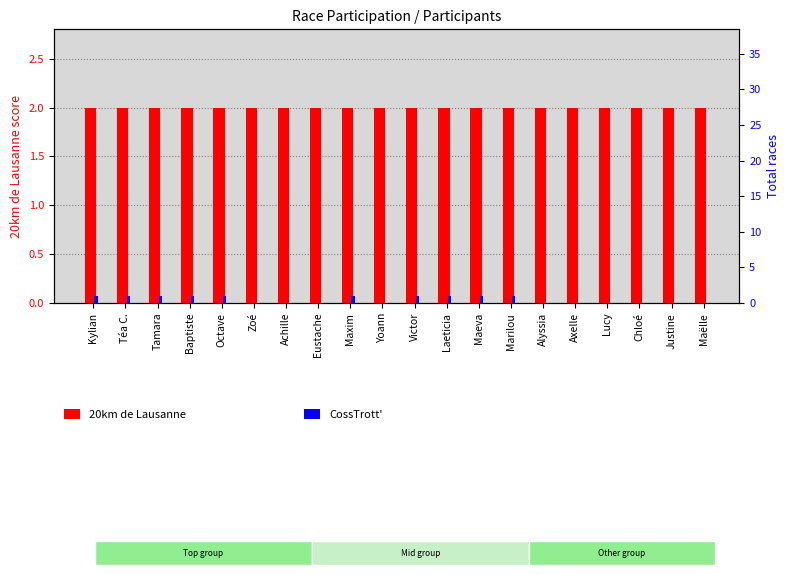

How many values in the CossTrott' series are below 1?

10